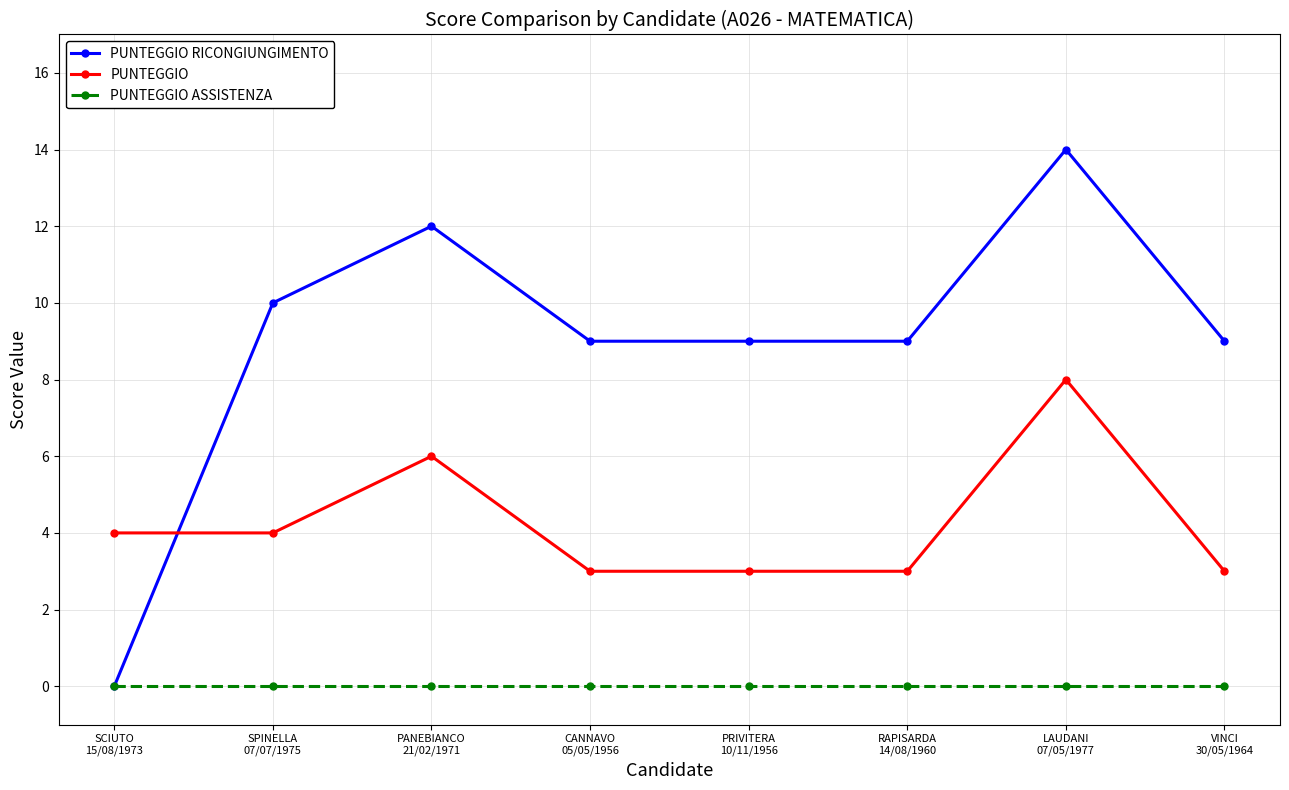

Which series has the largest range (max minus min)?

PUNTEGGIO RICONGIUNGIMENTO